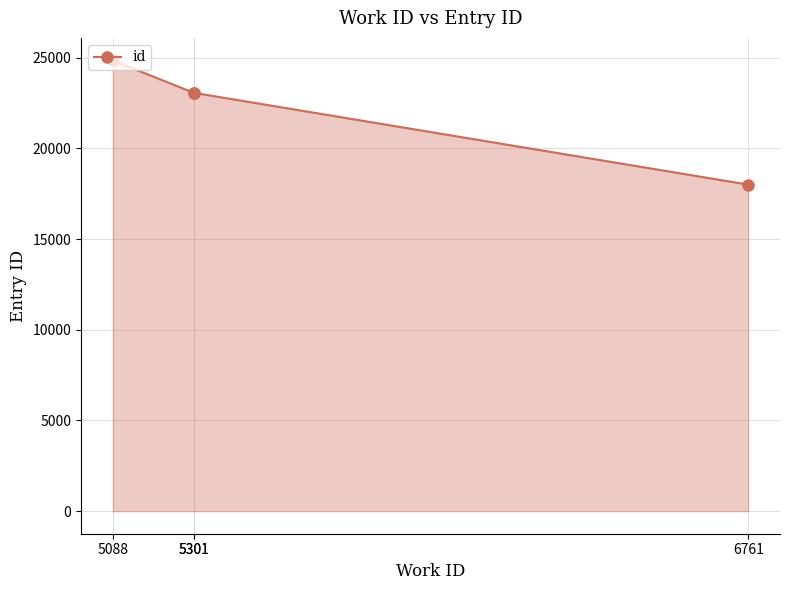

The value at 5301 is 36889. True or false?

False